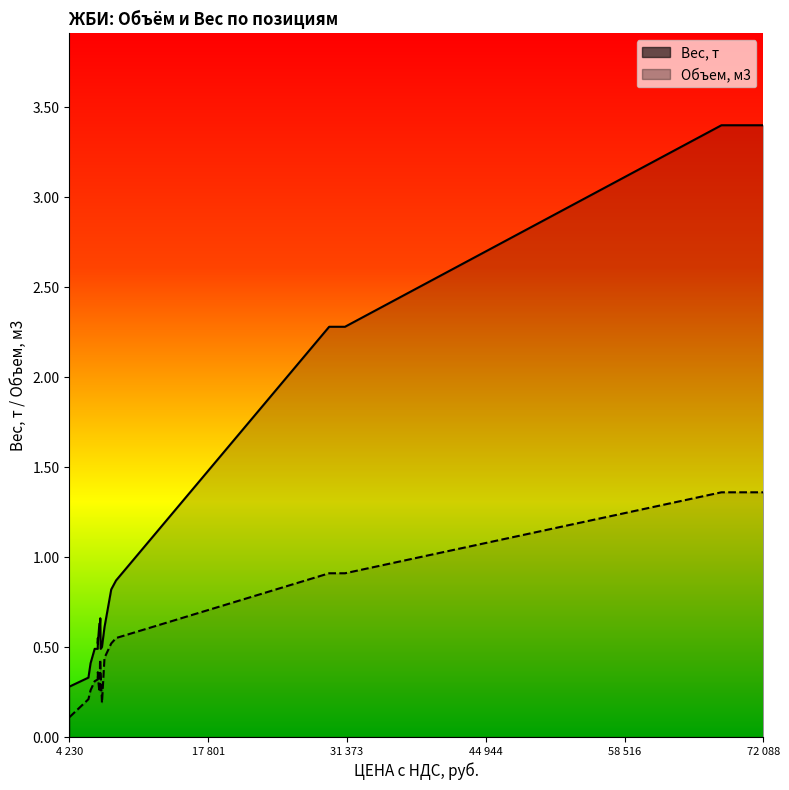

What is the spread (max minus min) of values at ПК 17-10-12,5?

0.1